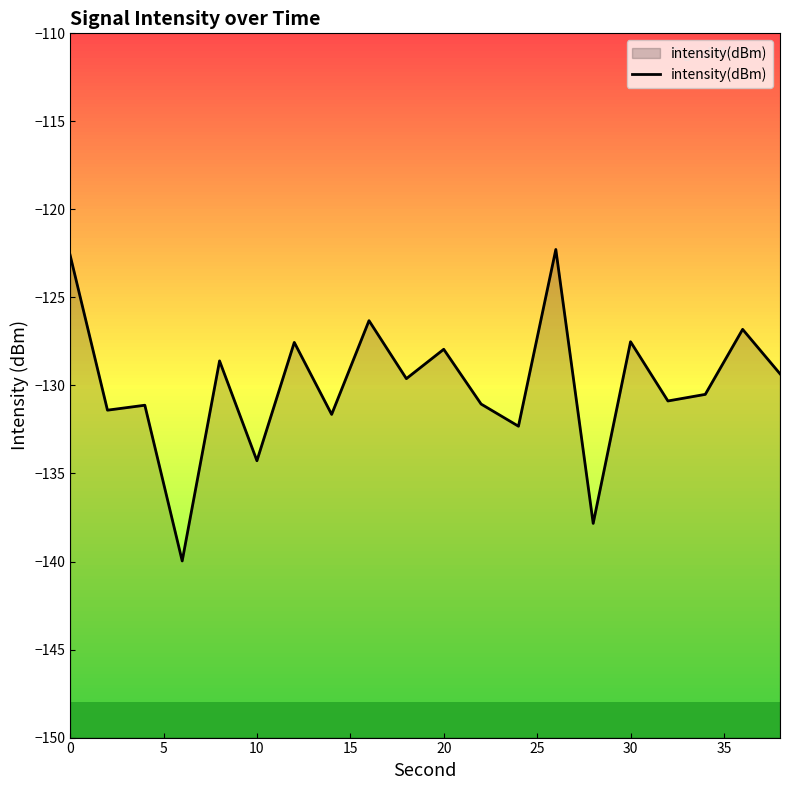

Is it true that the value at 0 is -168.0?

False